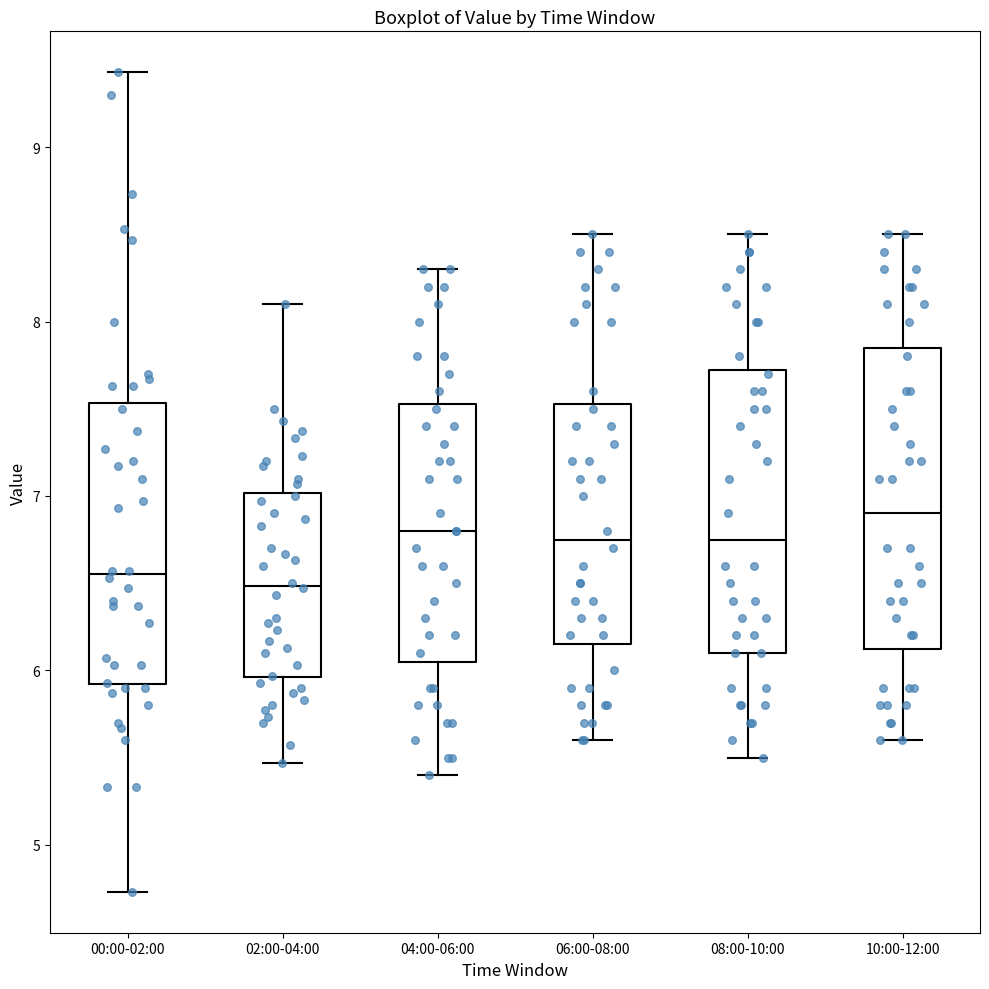

Where does the lower whisker of the box for 10:00-12:00 end on the y-axis? The values are not printed on the chart, so give them approximately, as read against the axis.

5.6